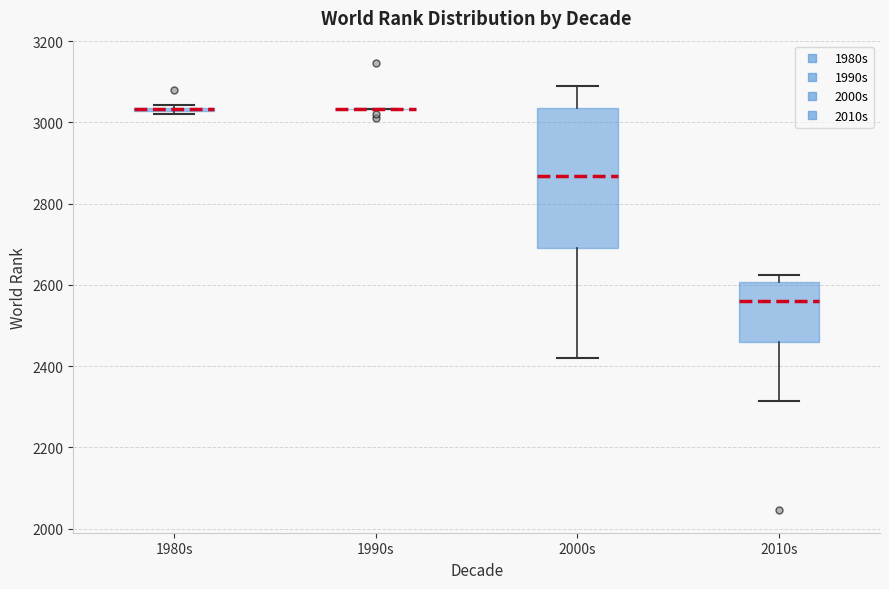

Where is the upper edge of the box for 2010s on the y-axis? The values are not printed on the chart, so give them approximately, as read against the axis.

2600